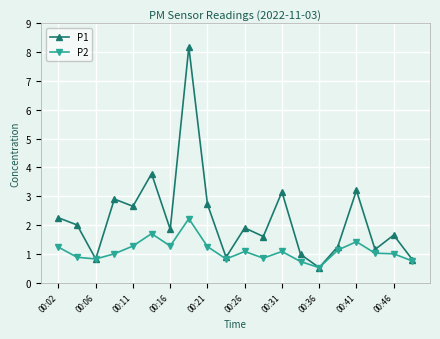

What is the value of the P2 point at the 13th from the left?

1.1